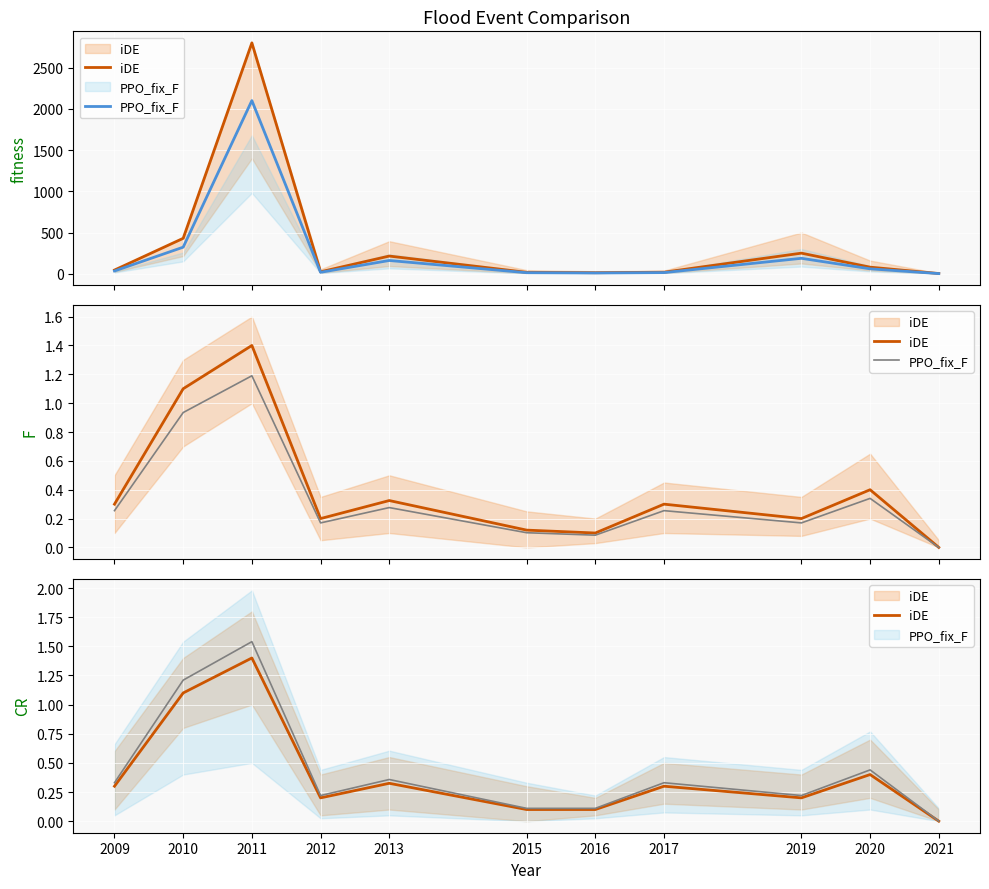

What is the sum of the PPO_fix_F values at 2019 and 2017?

0.4